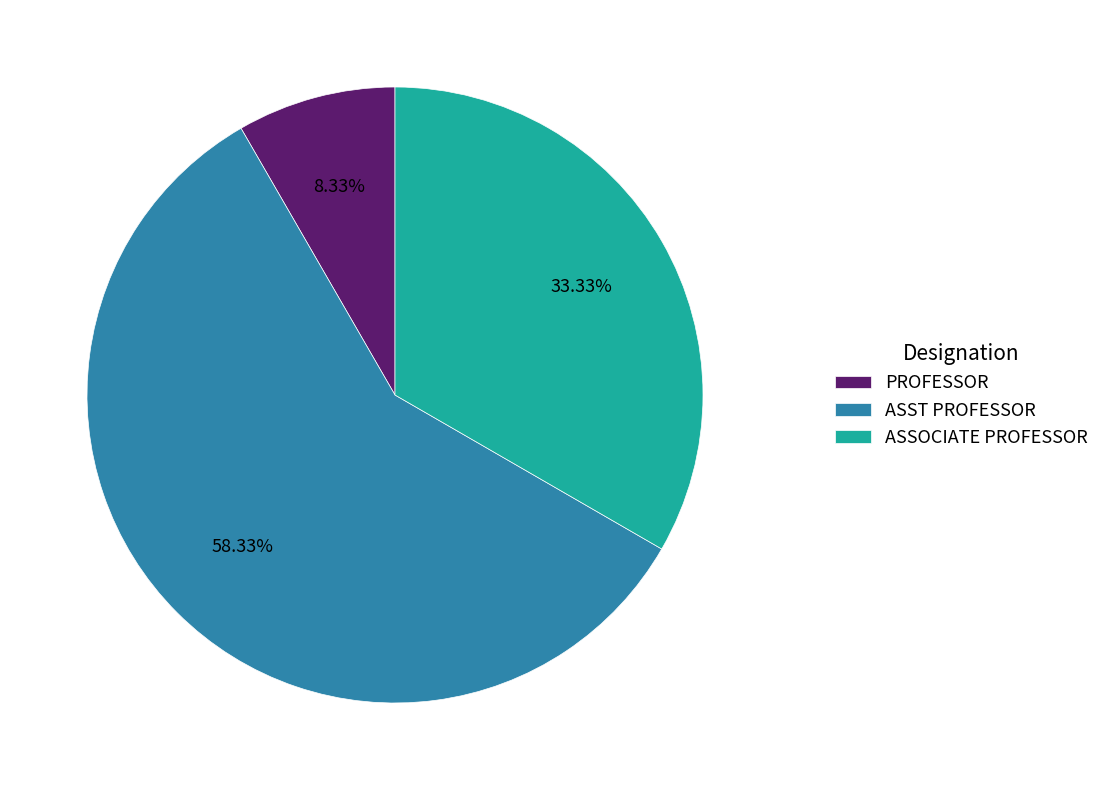

Which category has the smallest portion of the pie?

PROFESSOR